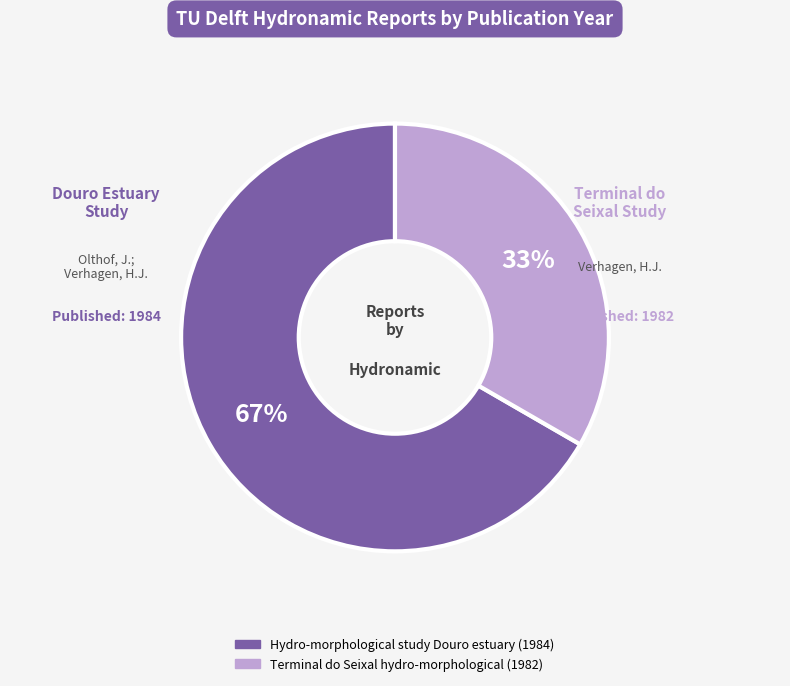

How many segments does this pie chart have?

2